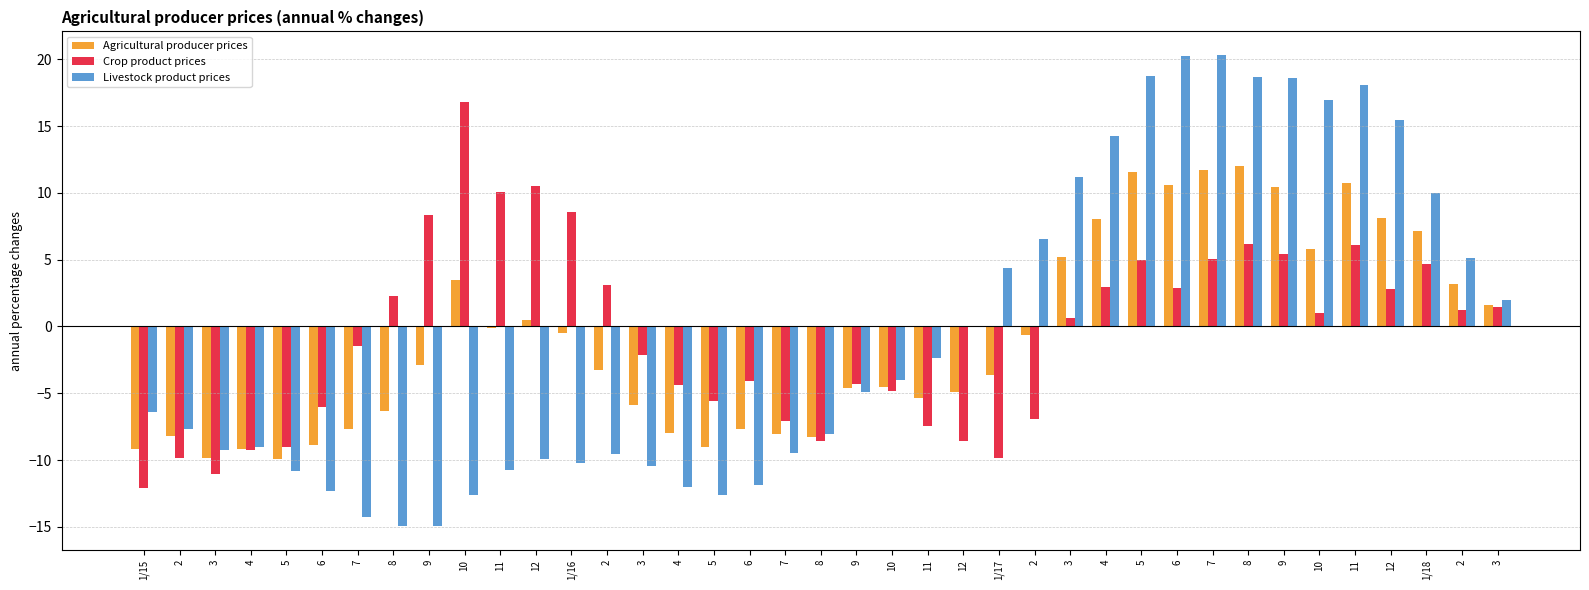

What is the label of the 9th bar from the left?

9